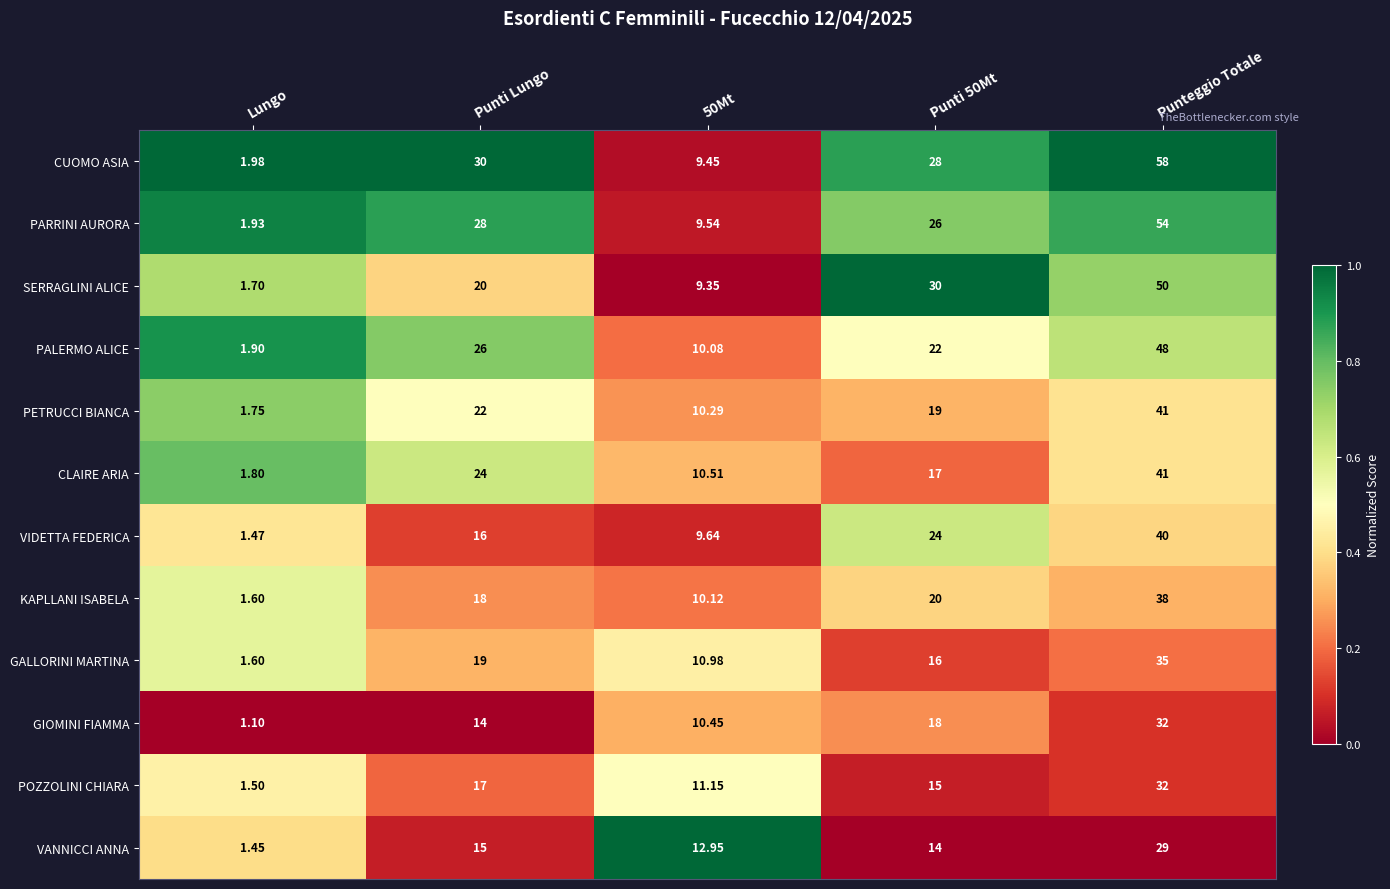

At 50Mt, list the series in order from smallest to largest.

SERRAGLINI ALICE, CUOMO ASIA, PARRINI AURORA, VIDETTA FEDERICA, PALERMO ALICE, KAPLLANI ISABELA, PETRUCCI BIANCA, GIOMINI FIAMMA, CLAIRE ARIA, GALLORINI MARTINA, POZZOLINI CHIARA, VANNICCI ANNA